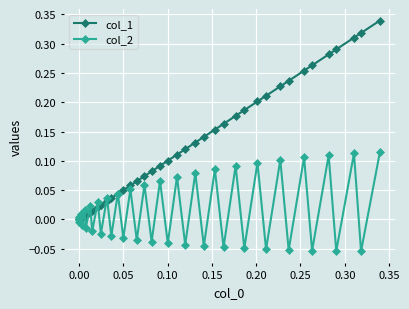

Which series has the largest total across all categories?

col_1